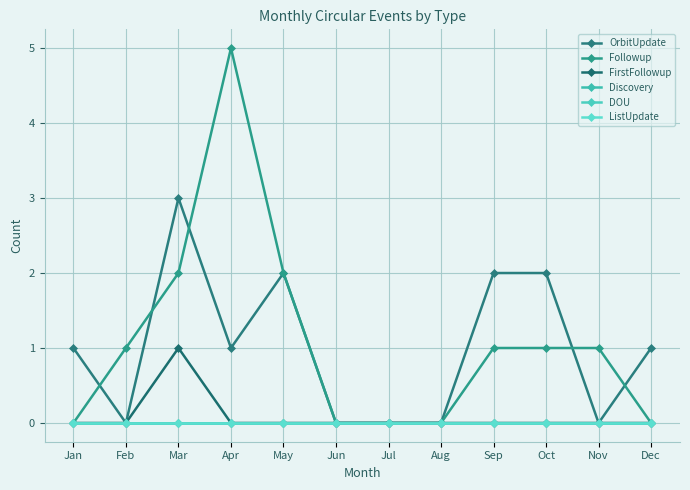

Is this an area chart (filled region under the line)?

No